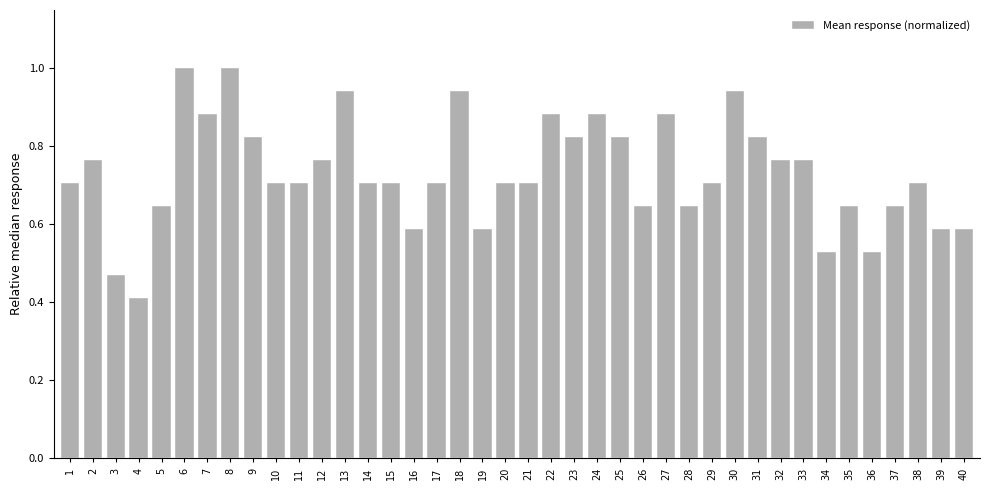

What is the value of the 20th bar from the left?

0.7